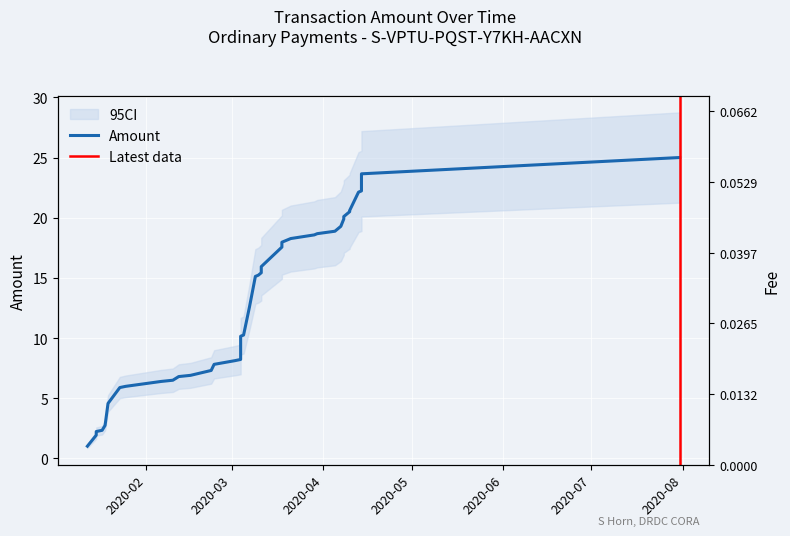

What is the value of the 25th point from the left?

11.1